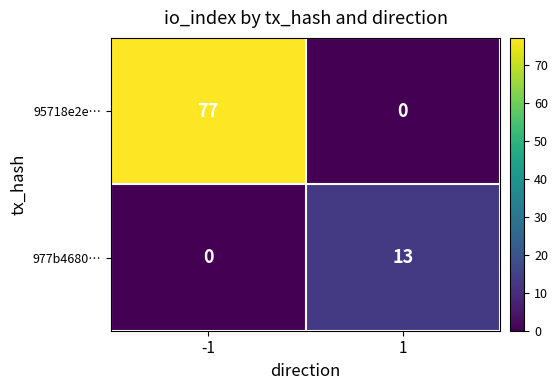

Which category has the highest value across all series?

-1